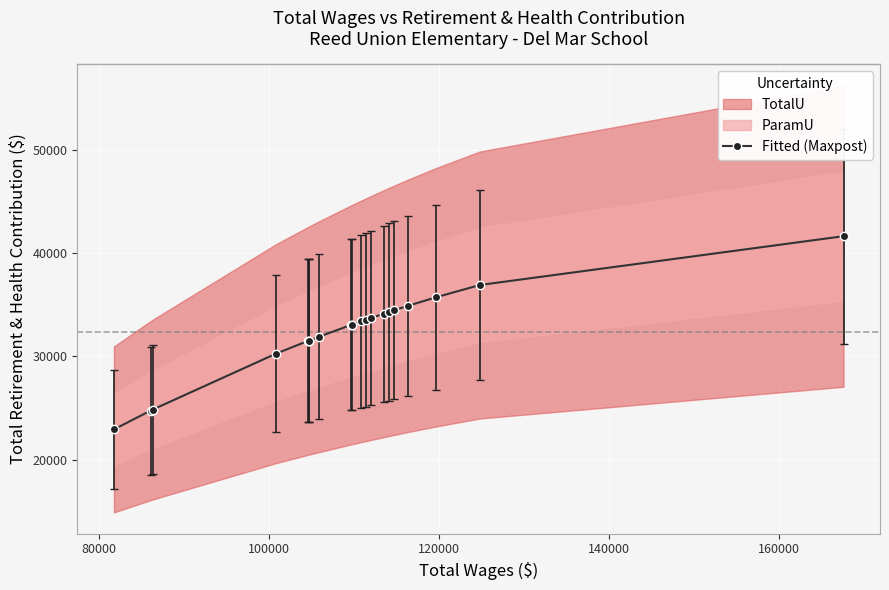

The value at 9 is 18987.6. True or false?

False